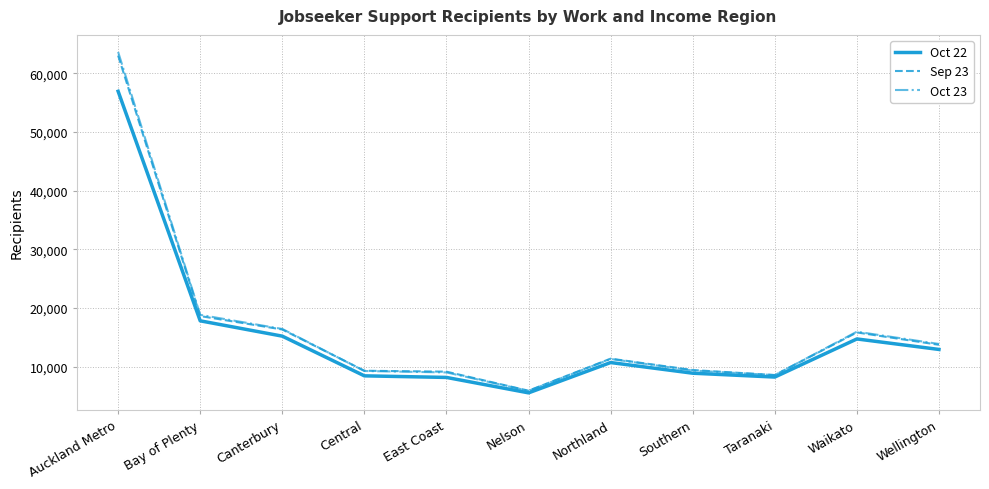

Which series has the widest spread of values?

Oct 23